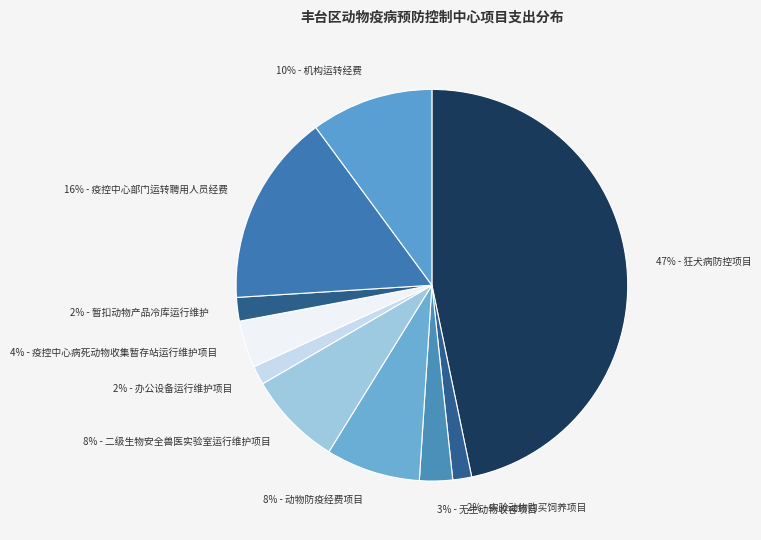

Count the number of slices in the pie.

10